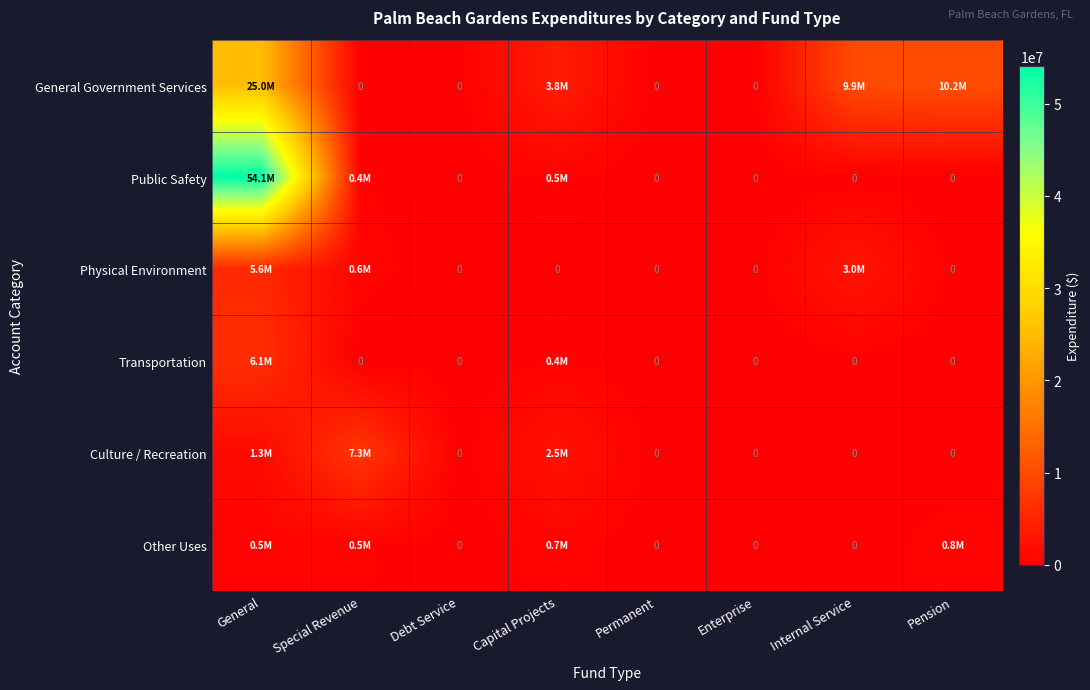

Is it true that Culture / Recreation equals -3171187 at Permanent?

False